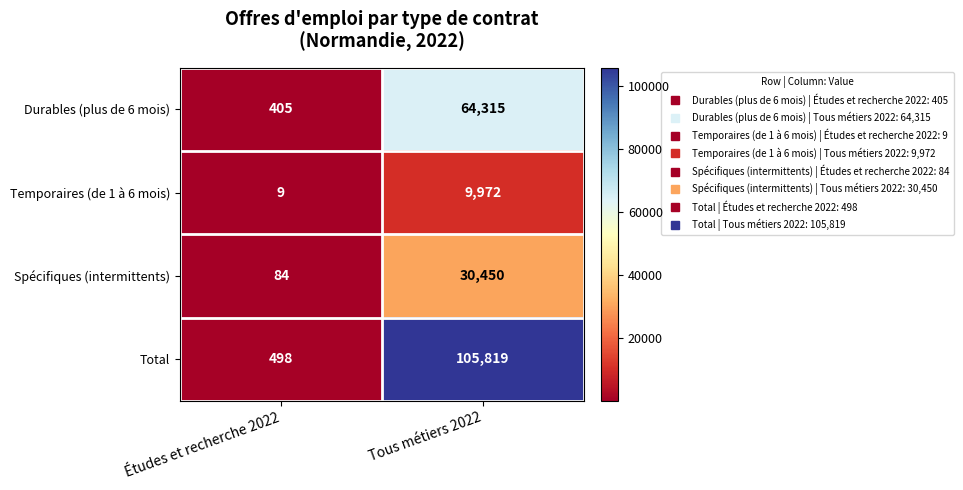

What is the sum of the Durables (plus de 6 mois) values at Études et recherche 2022 and Tous métiers 2022?

64720